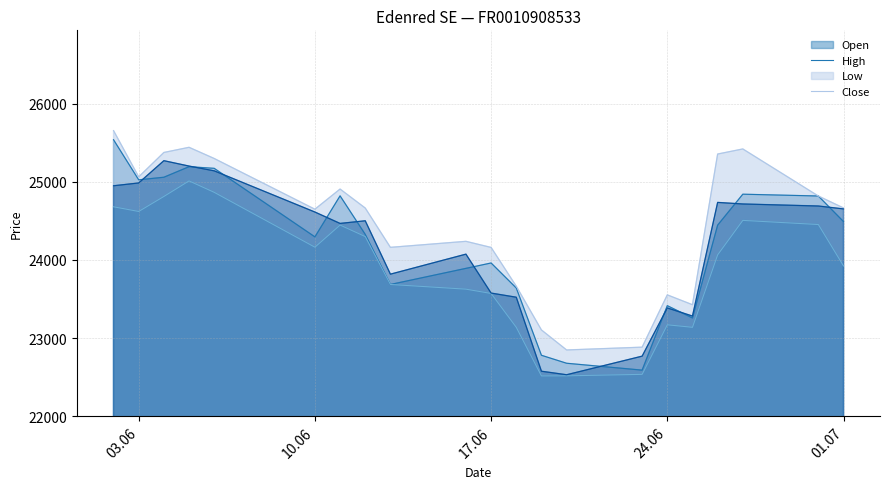

True or false: Close has more than 1 points higher than both neighbors.

True